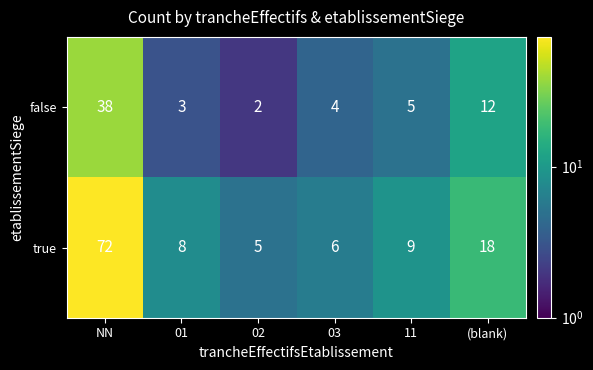

At which category does the chart reach its minimum across all series?

02